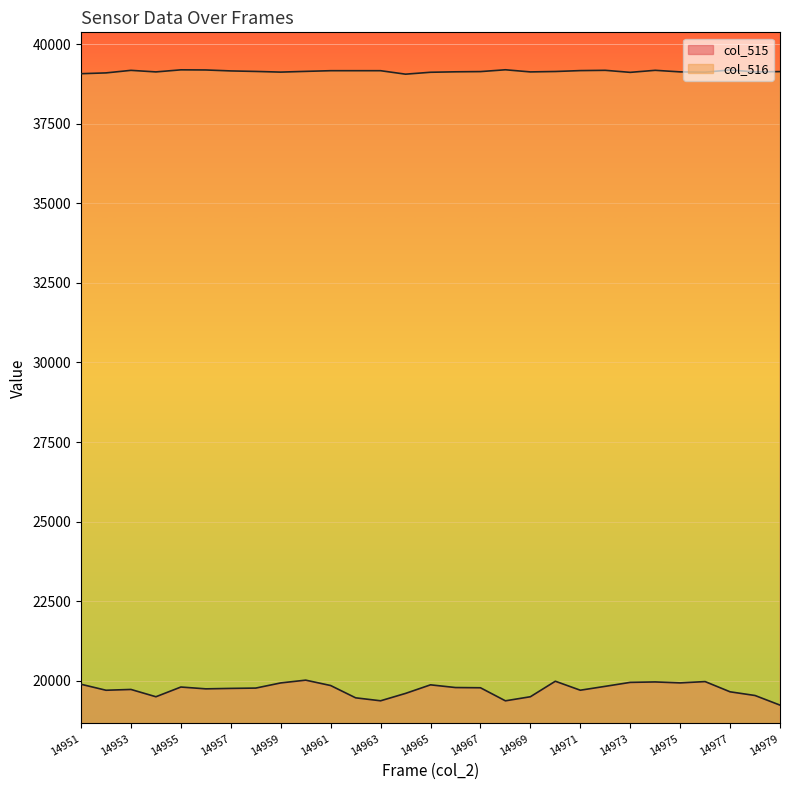

True or false: col_515 has more than 1 points higher than both neighbors.

True